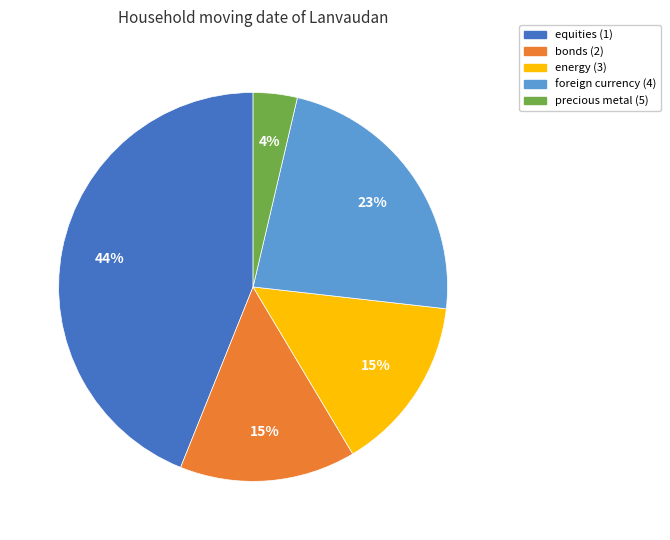

Which slice is the largest?

equities (1)